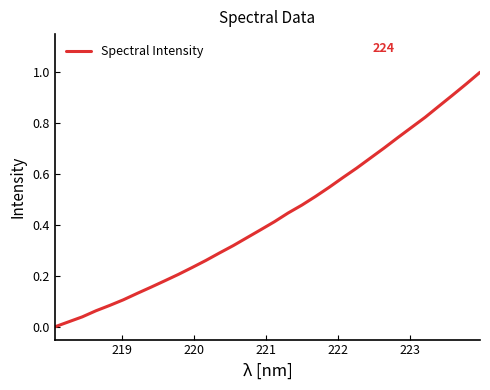

What is the label of the 2nd point from the left?

219